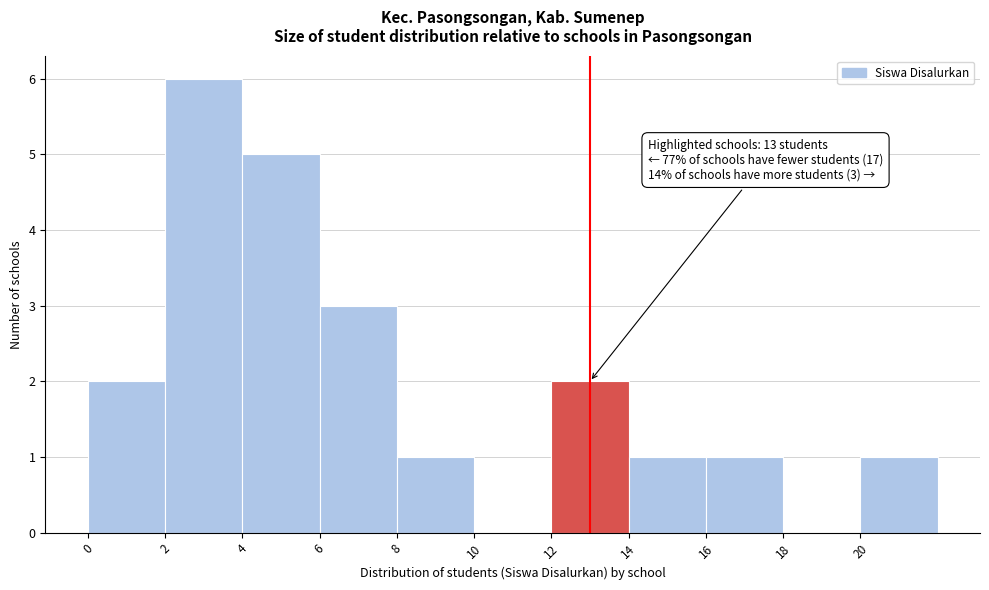

Over which range of the x-axis is the bar tallest?

2 to 4